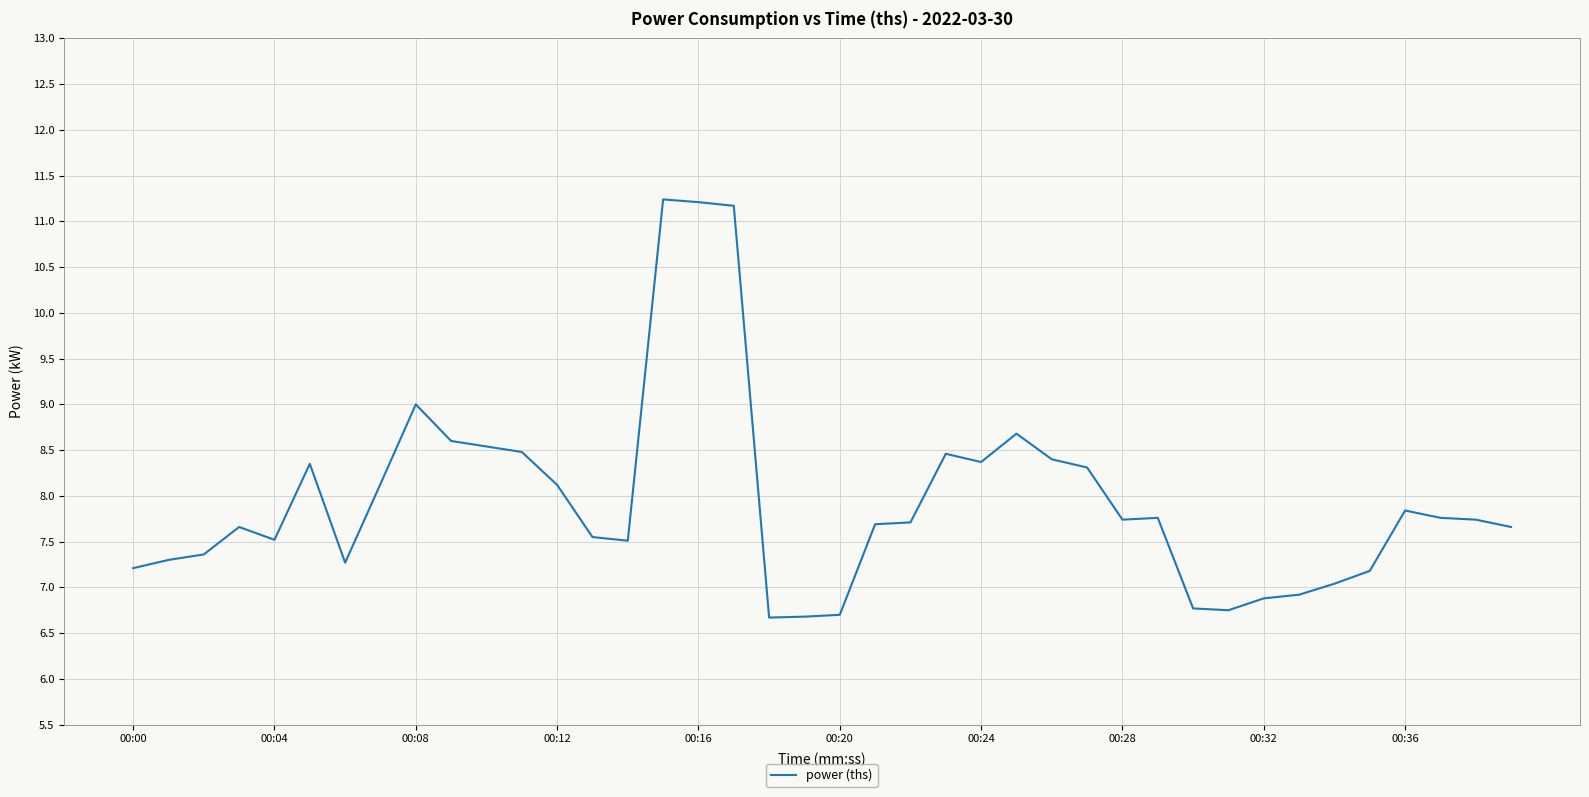

What is the greatest value displayed?

11.2